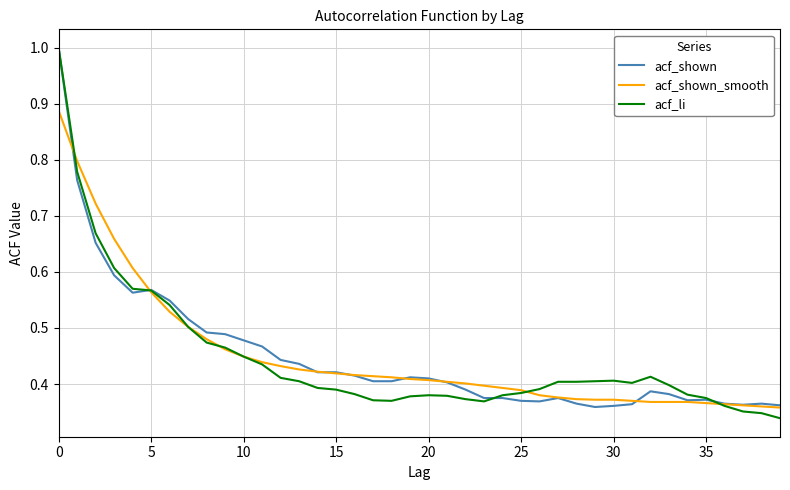

What is the maximum value for acf_li?

1.0